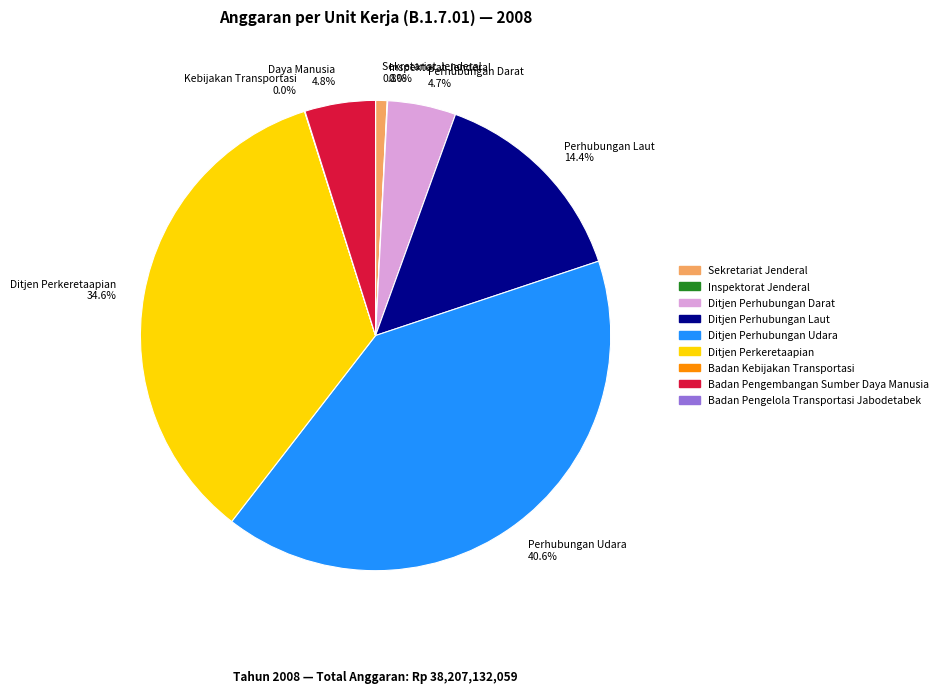

Between Sekretariat Jenderal 0.8% and Perhubungan Udara 40.6%, which is larger?

Perhubungan Udara 40.6%